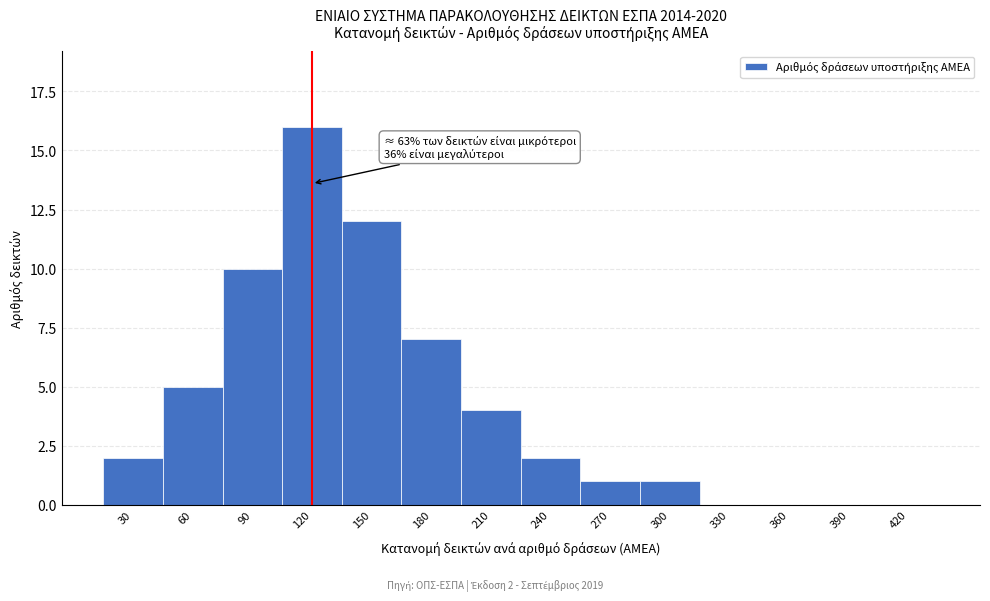

Reading left to right, list all the values displayed in this chart.

30=2	60=5	90=10	120=16	150=12	180=7	210=4	240=2	270=1	300=1	330=0	360=0	390=0	420=0